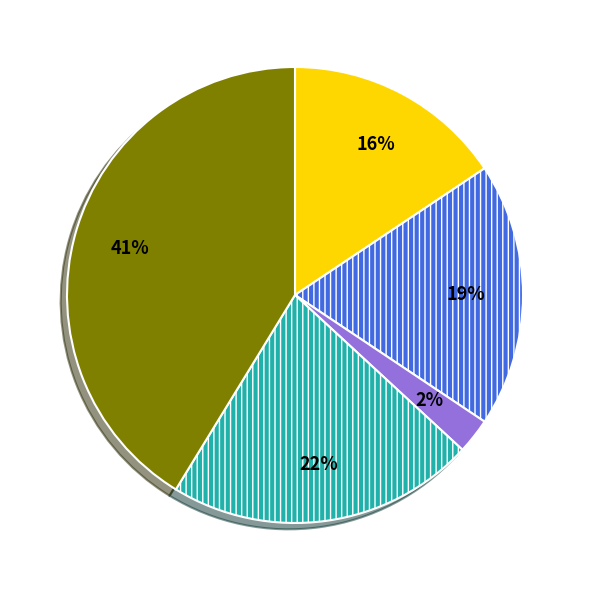

How many slices are in this pie chart?

5